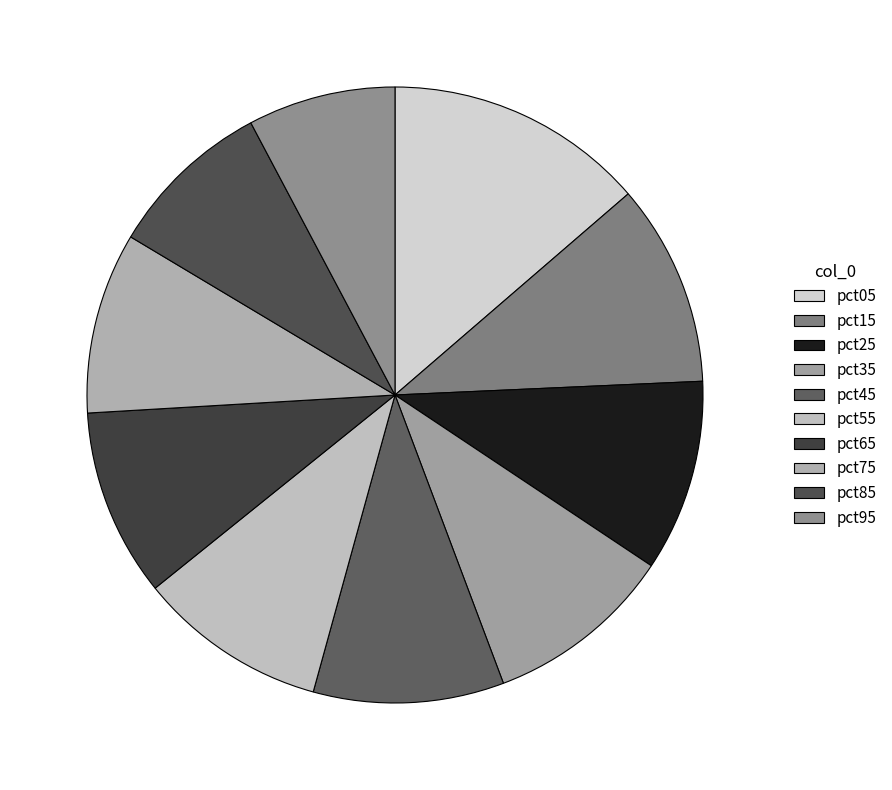

What is the ratio of the value at pct95 to the value at pct65?

0.8